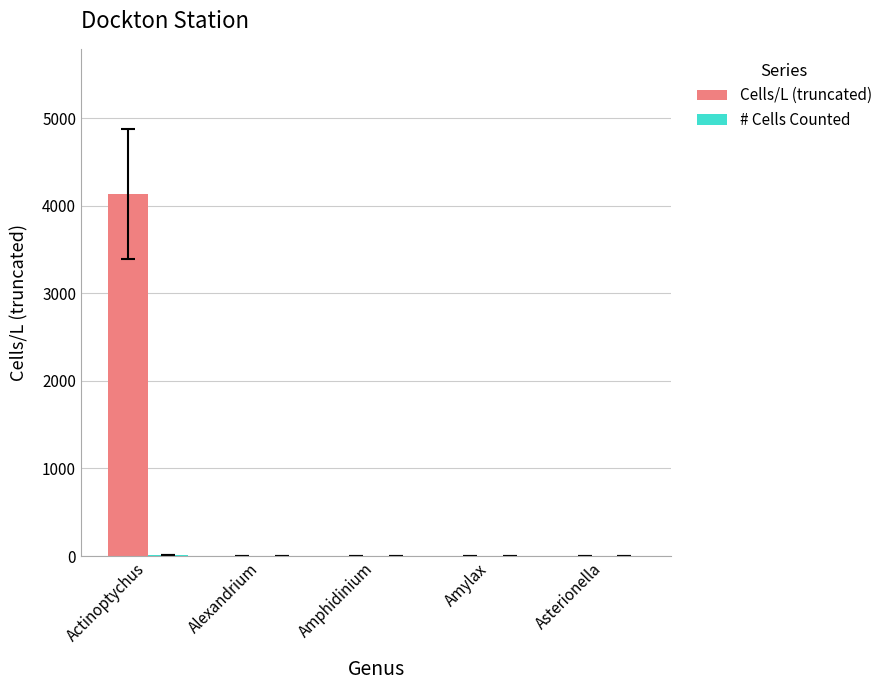

How many groups of bars are there?

5